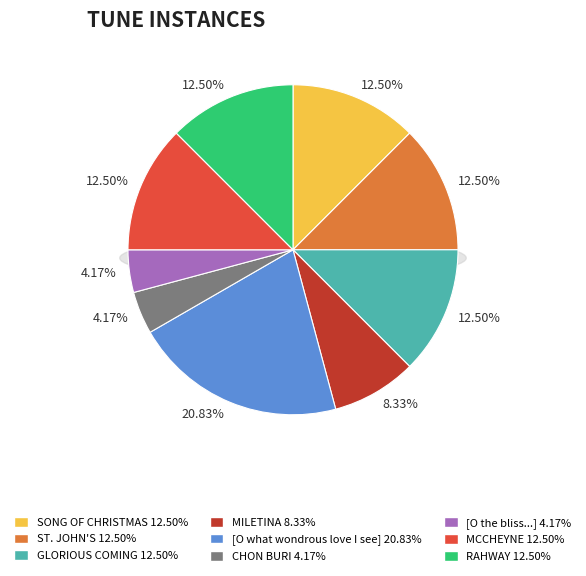

Rank the categories by value from lowest to highest.

CHON BURI, [O the bliss of one sweet hour], MILETINA, SONG OF CHRISTMAS, ST. JOHN'S, GLORIOUS COMING, MCCHEYNE (Deavereaux), RAHWAY, [O what wondrous love I see]